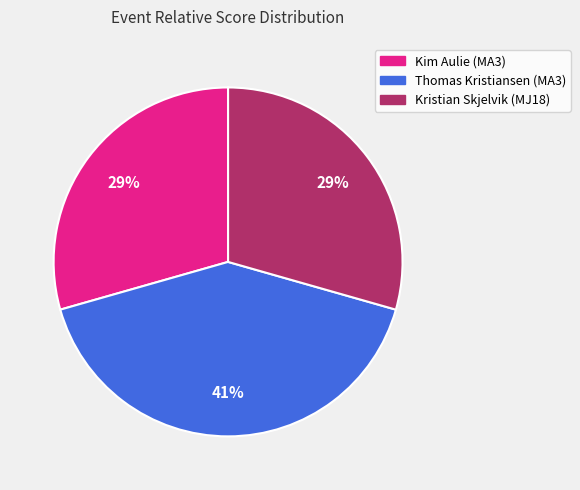

Which category has the biggest portion of the pie?

Thomas Kristiansen (MA3)